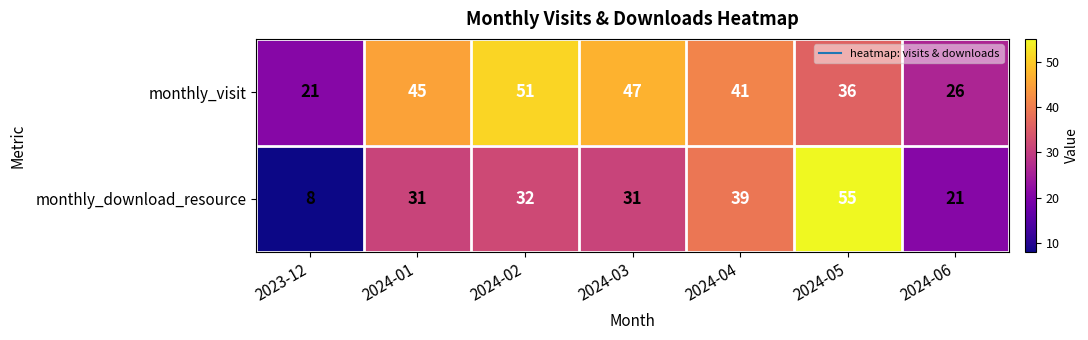

Between 2024-01 and 2024-06, which series saw the biggest shift?

monthly_visit